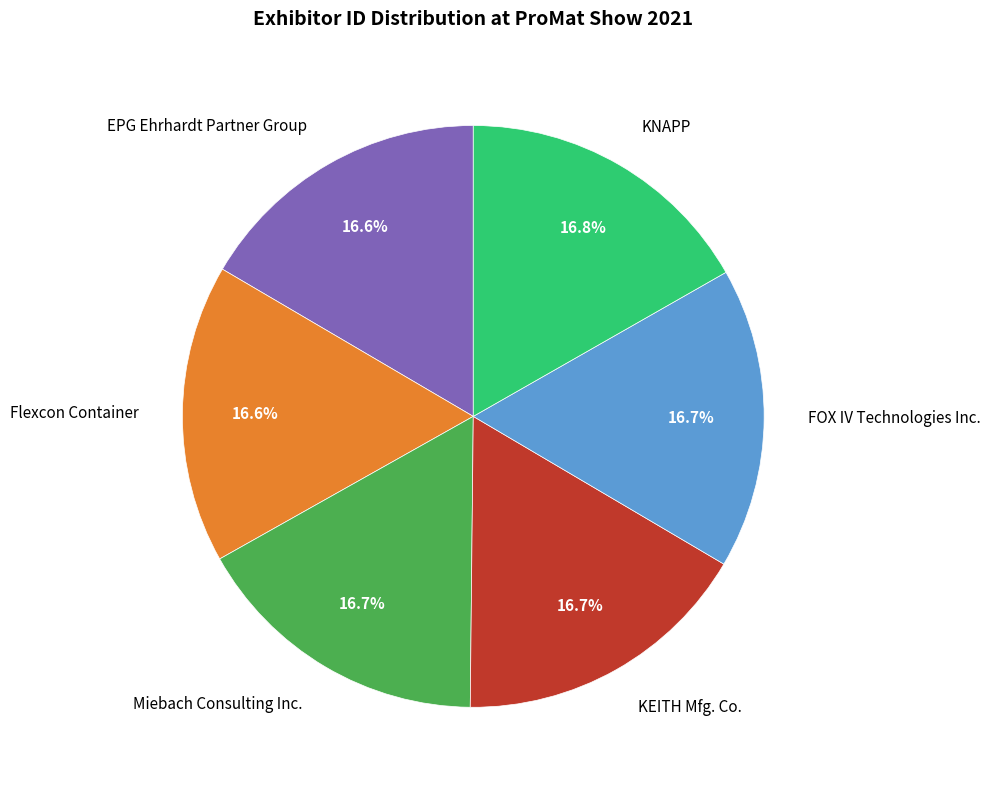

To the nearest percent, what is the combined percentage of Miebach Consulting Inc. and KNAPP?

33%